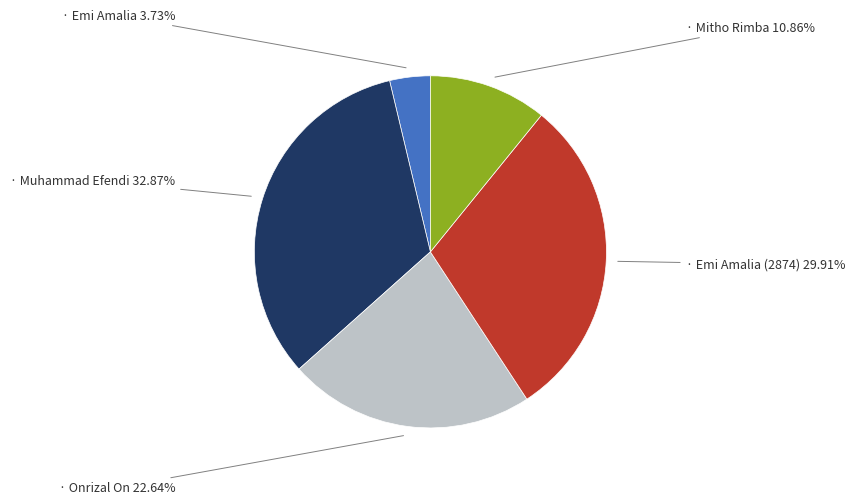

Is there a majority slice in this chart?

No